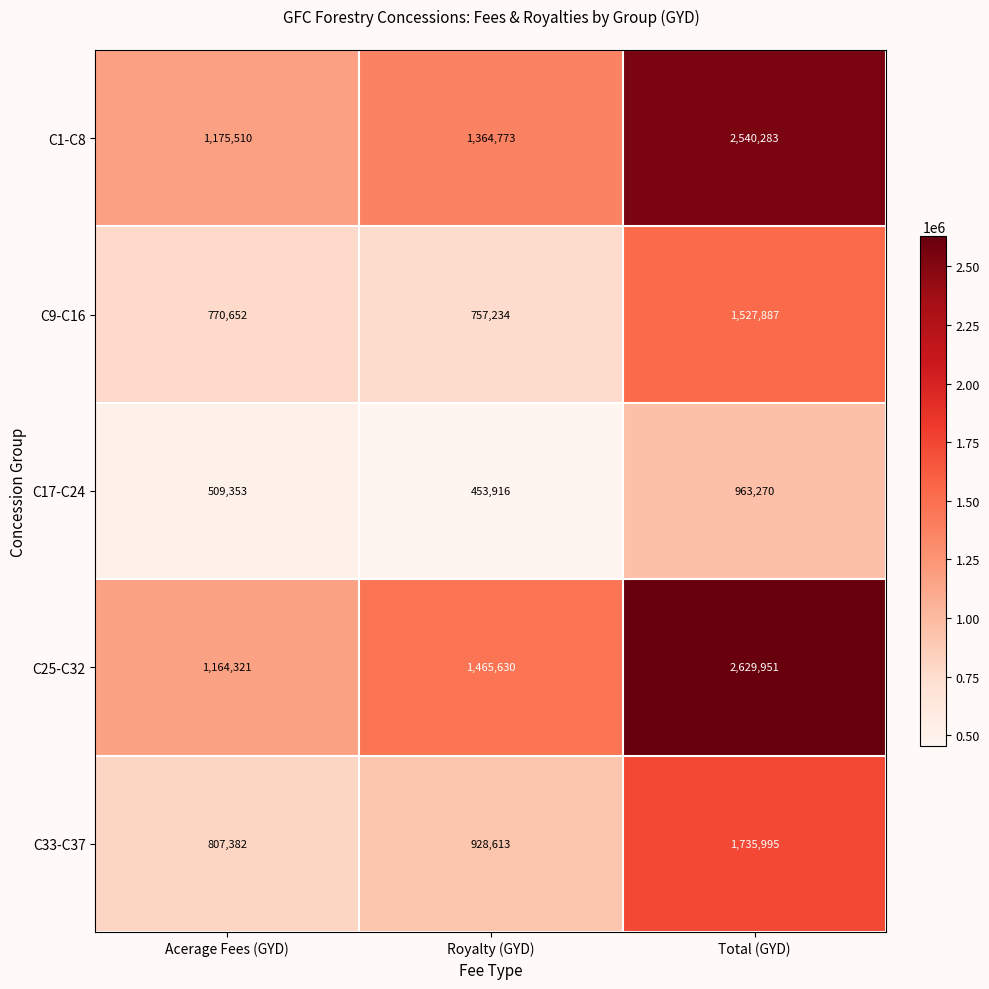

List the series in order of their peak value, highest first.

C25-C32, C1-C8, C33-C37, C9-C16, C17-C24